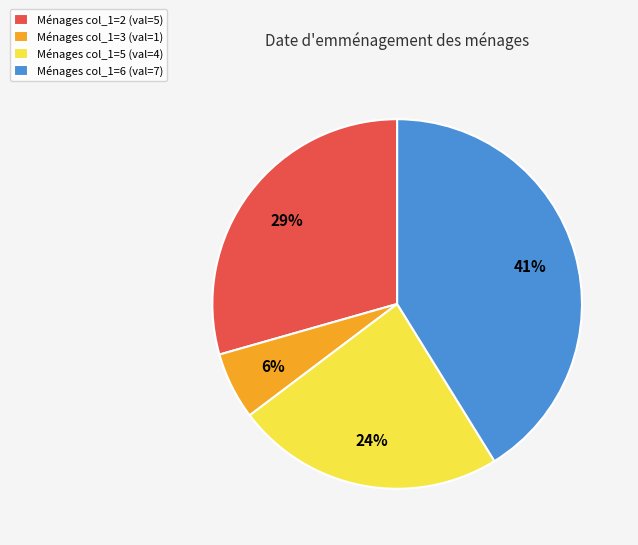

True or false: Ménages col_1=5 (val=4) accounts for 34% of the total.

False